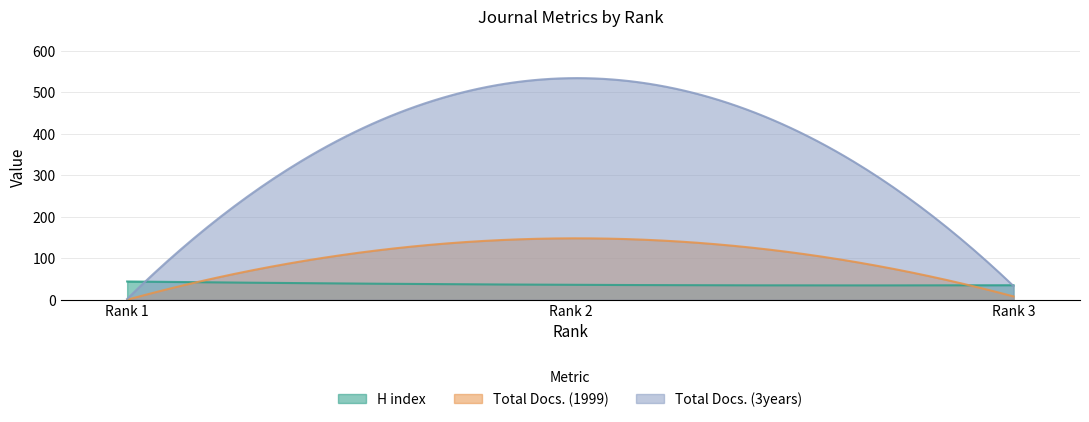

Which series has the widest spread of values?

Total Docs. (3years)